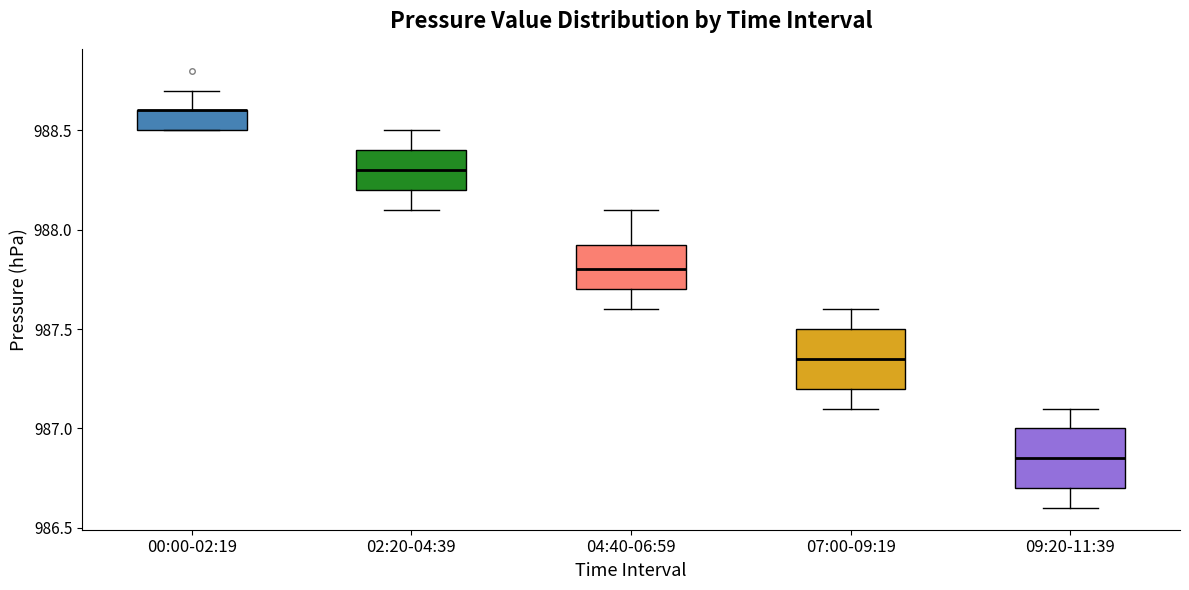

Where does the upper whisker of the box for 00:00-02:19 end on the y-axis? The values are not printed on the chart, so give them approximately, as read against the axis.

988.70